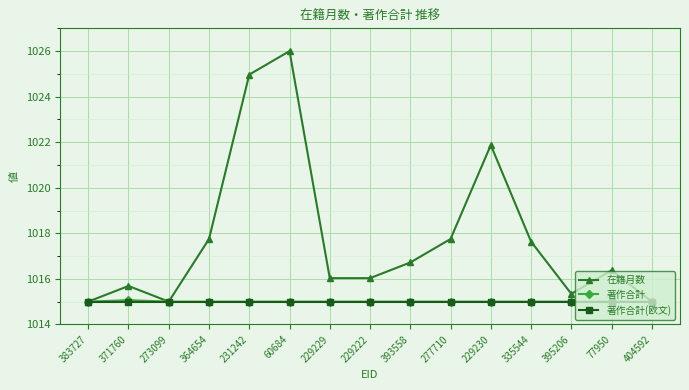

What is the sum of the 在籍月数 values at 395206 and 60684?

2041.3